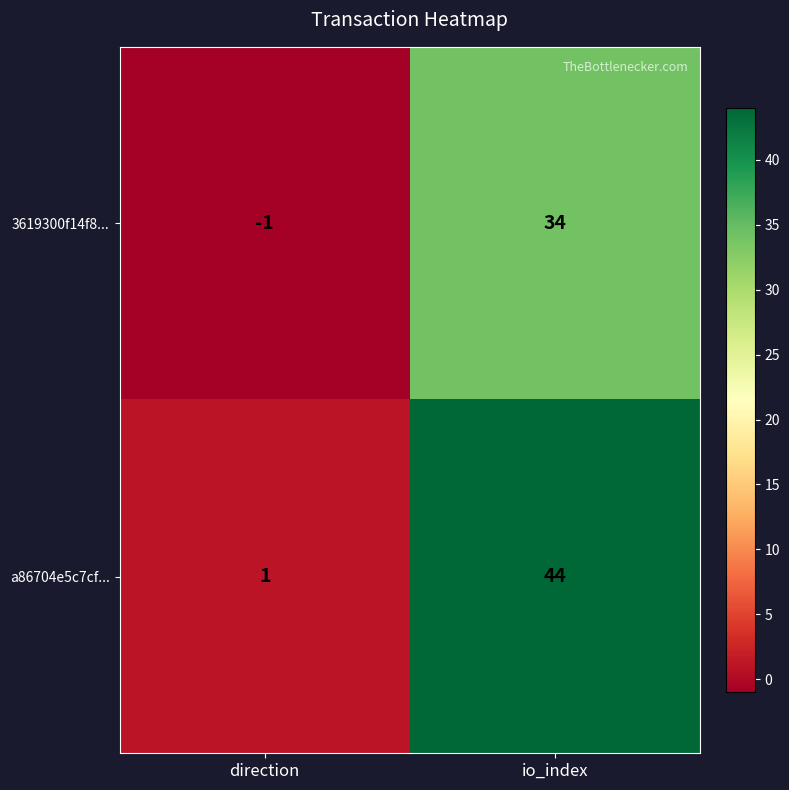

How many series are shown in this chart?

2